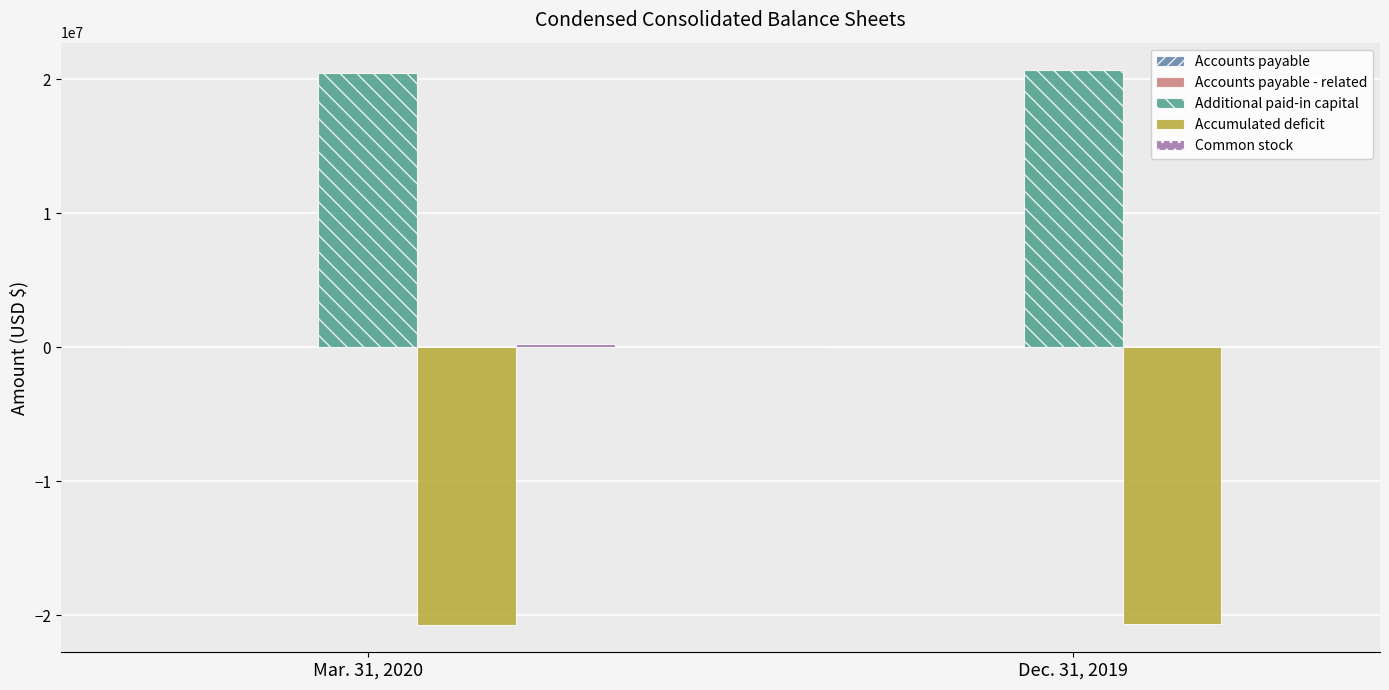

What is the maximum value shown in the chart?

20668967